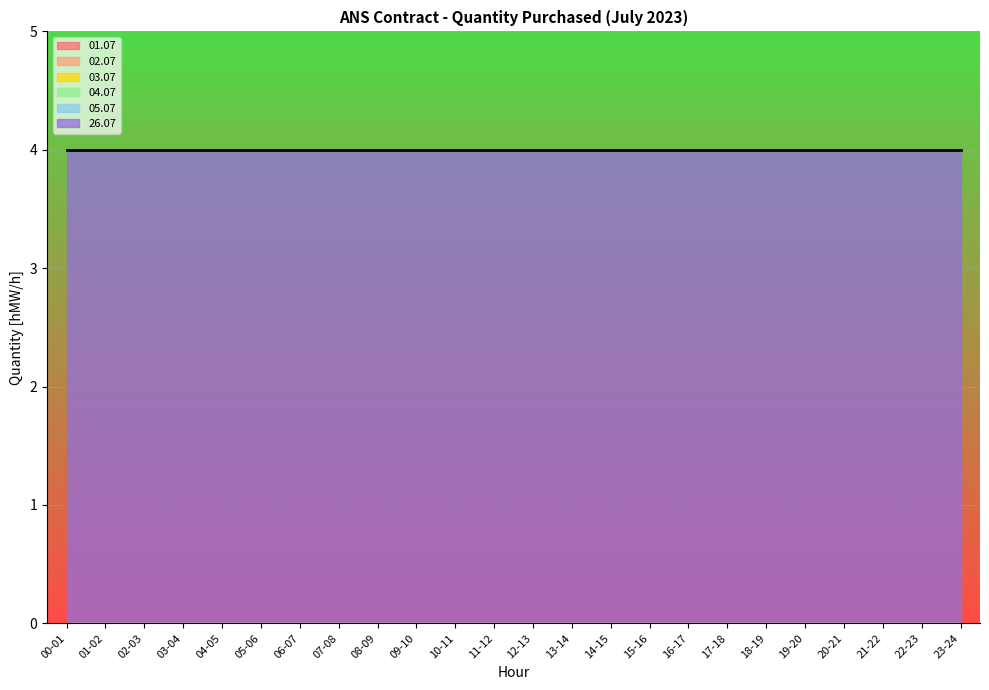

Which series has the largest total across all categories?

26.07